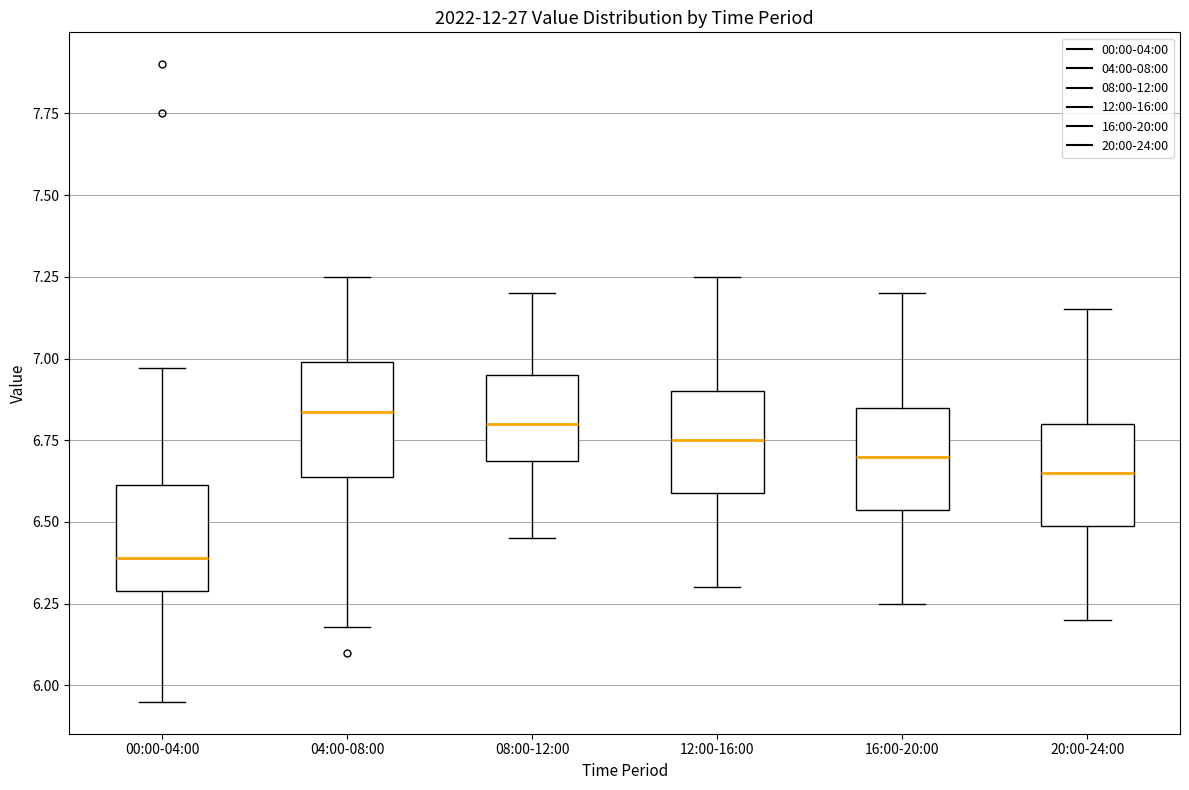

Which box's median line is the lowest?

00:00-04:00